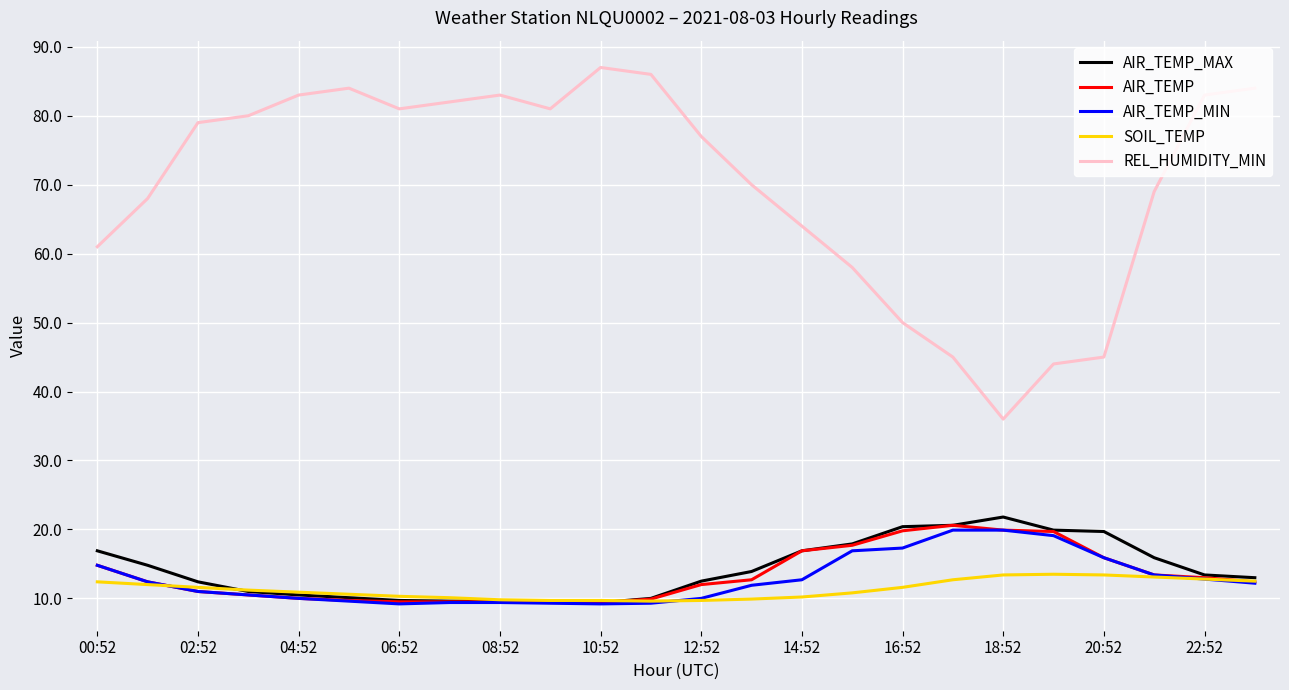

How many series are shown in this chart?

5